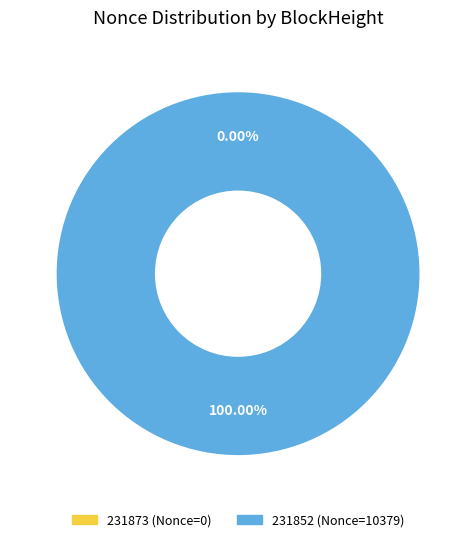

How many slices are in this pie chart?

2